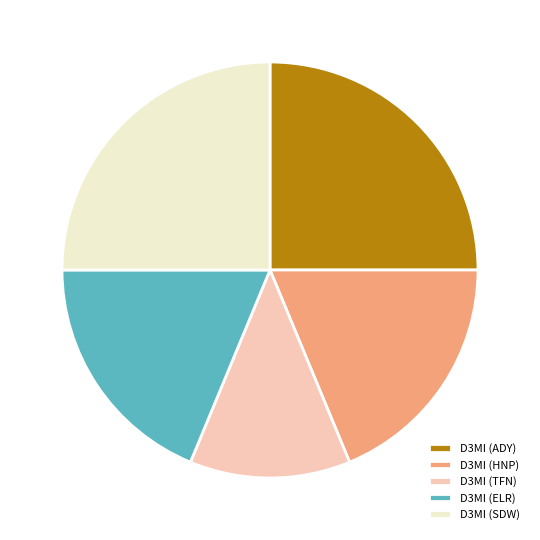

What is the smallest slice in the pie chart?

D3MI (TFN)